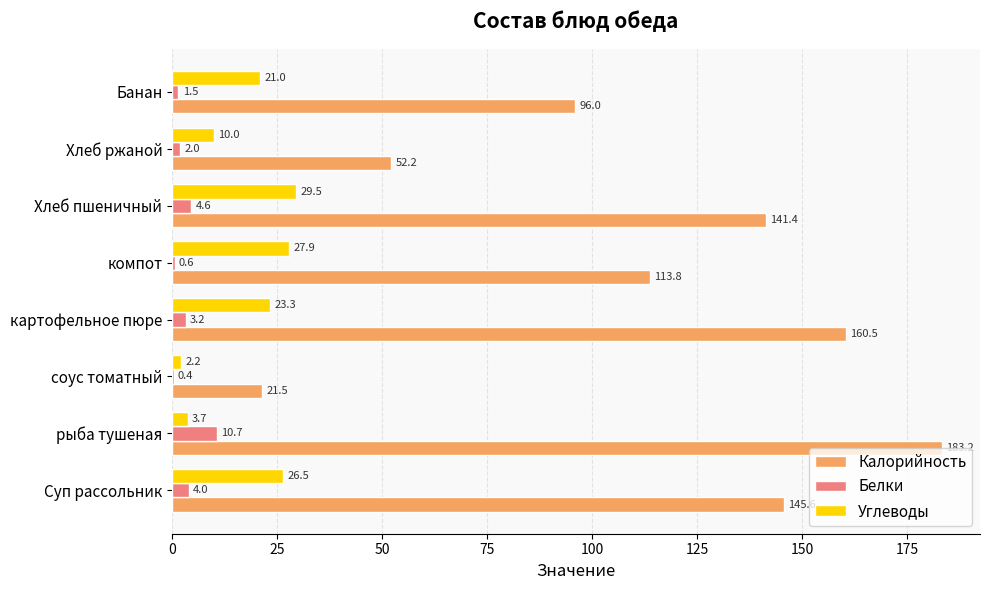

At which label is Калорийность closest to 102?

Банан